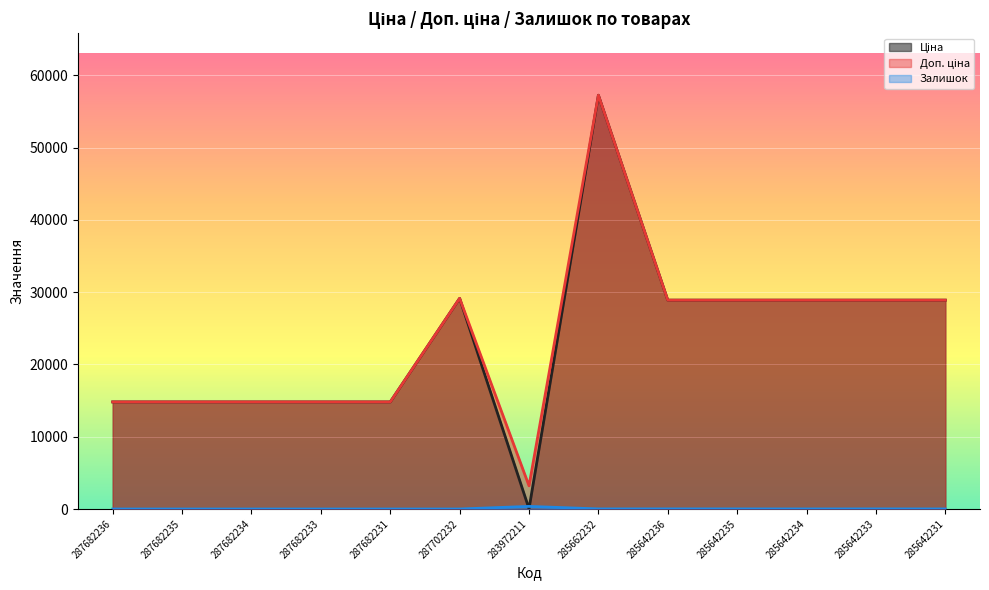

Which series changed the most between 287682234 and 285662232?

Ціна